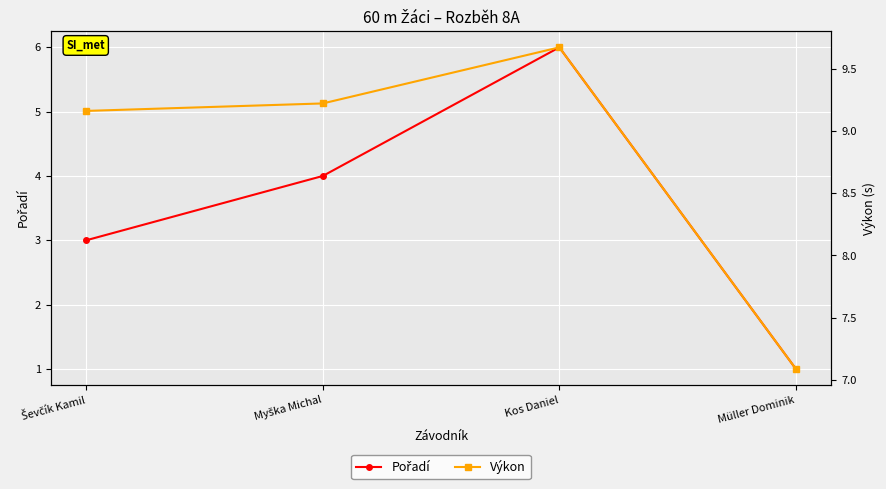

True or false: Pořadí and Výkon cross at least once.

False